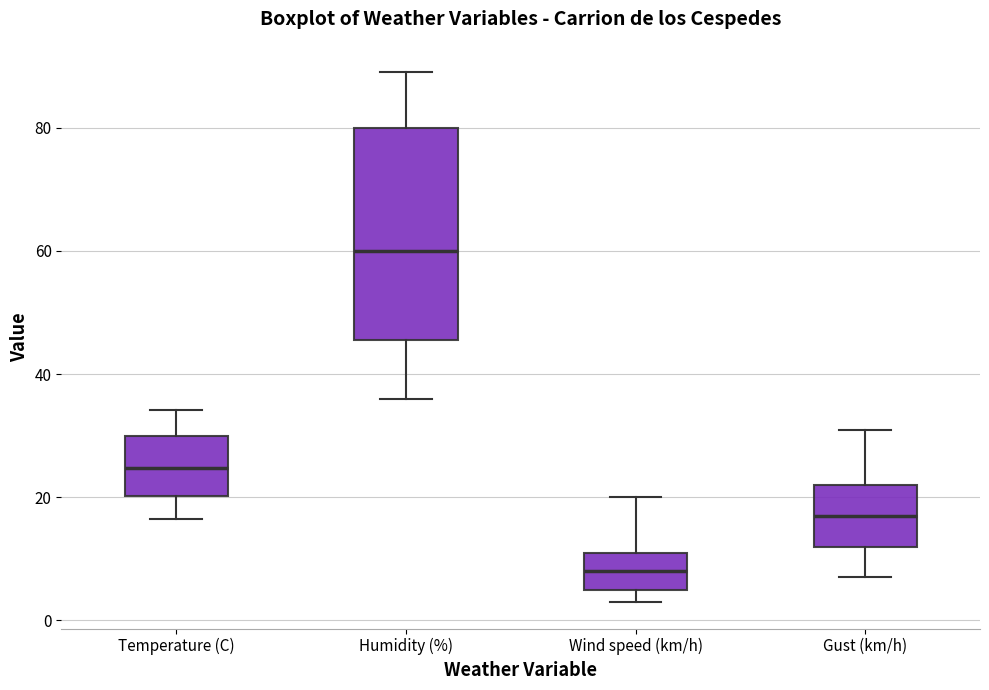

Reading left to right, transcribe this box plot: for each box, give where its median line is, the range the box spans, and where its two whiskers end, as read against the y-axis. The values are not printed on the chart, so give them approximately, as read against the axis.

Temperature (C): median 24, box 20 to 30, whiskers 16 to 34
Humidity (%): median 60, box 46 to 80, whiskers 36 to 90
Wind speed (km/h): median 8, box 6 to 12, whiskers 4 to 20
Gust (km/h): median 18, box 12 to 22, whiskers 8 to 32